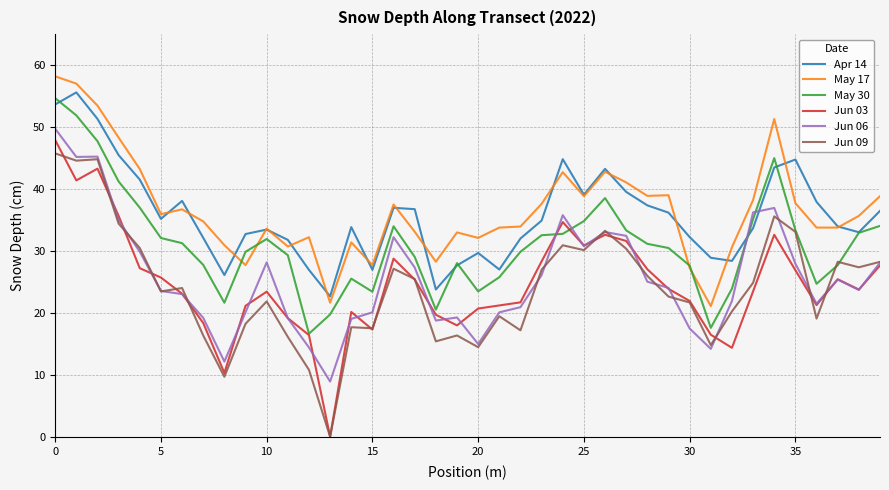

True or false: Jun 09 and May 17 cross at least once.

False